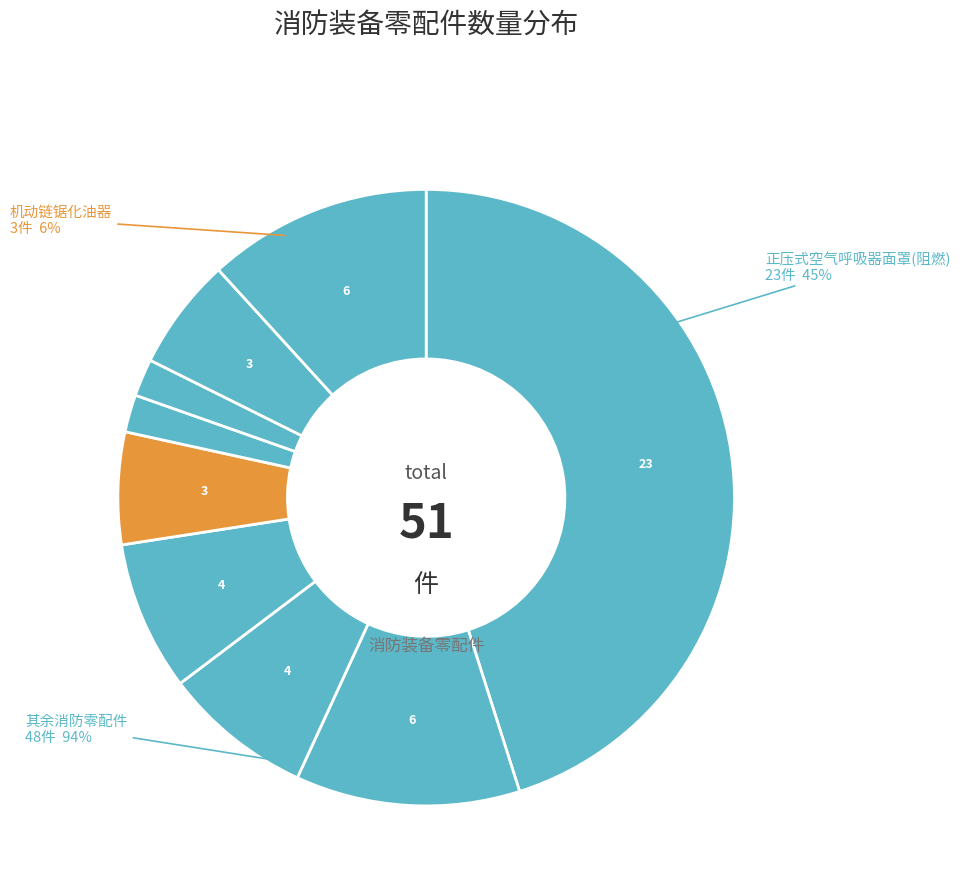

How many segments does this pie chart have?

9